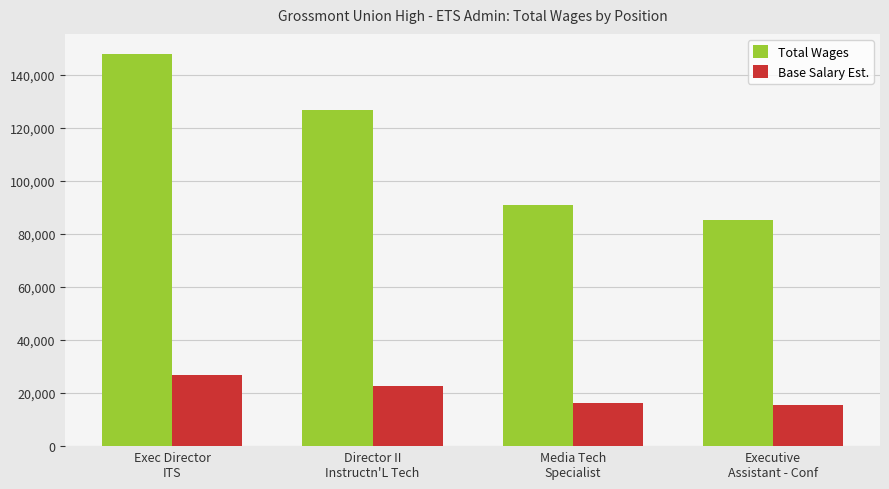

How many values in the Base Salary Est. series are below 22820?

2